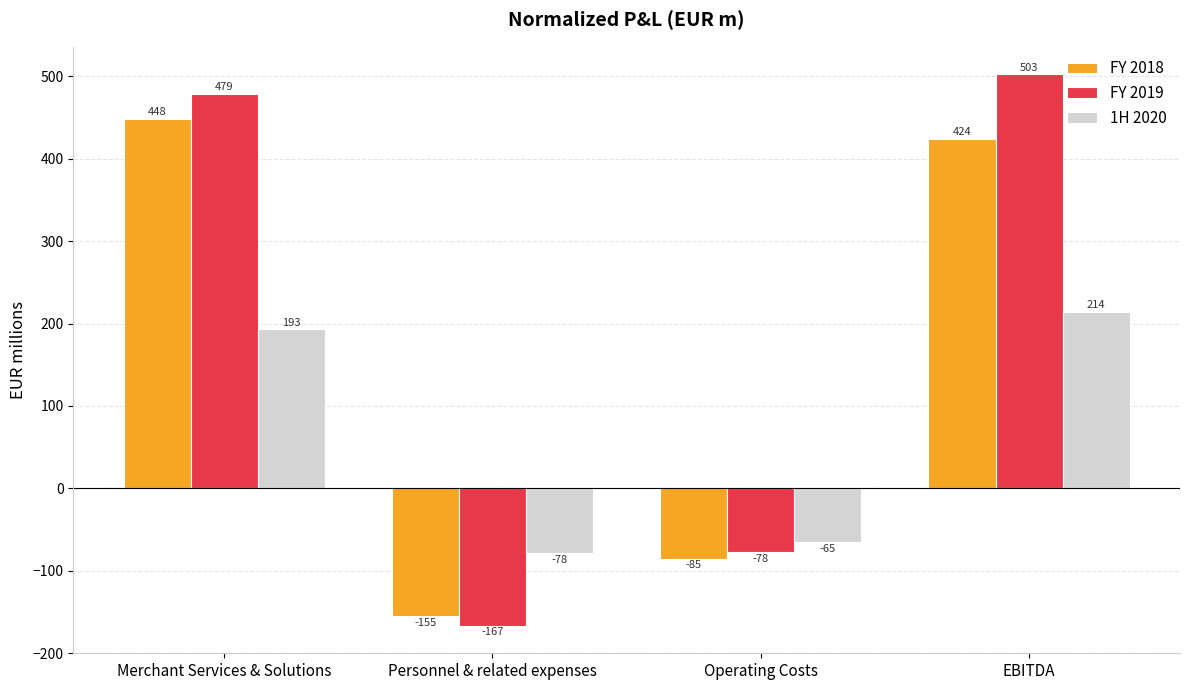

How many values in FY 2019 are above zero?

2